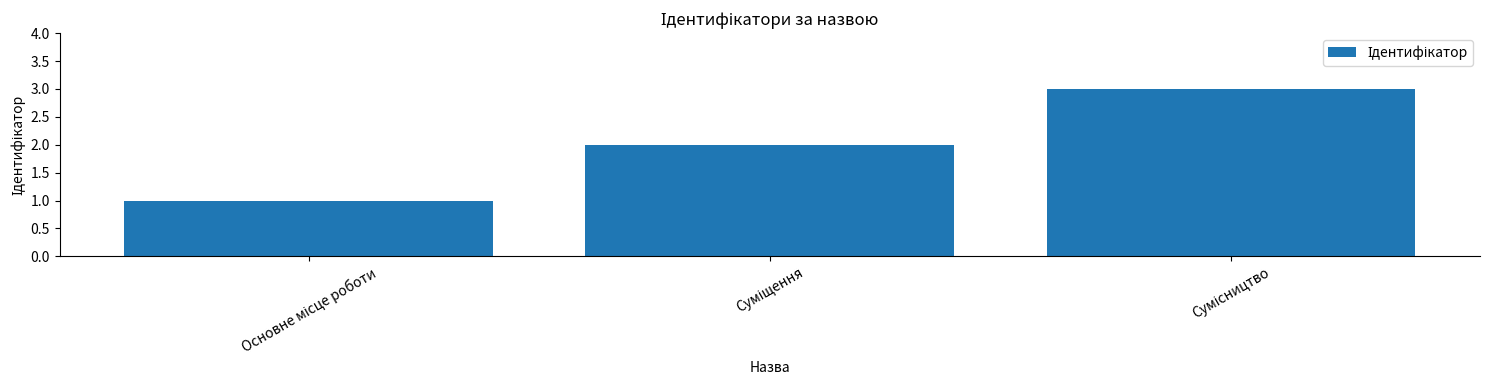

How many data points does each series have?

3